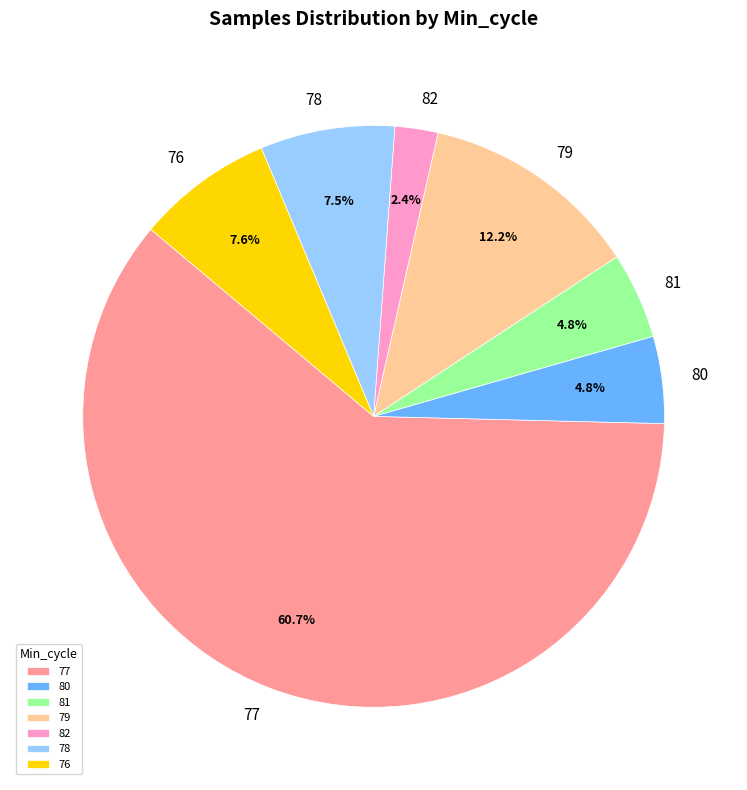

To the nearest percent, what portion does 77 represent?

61%